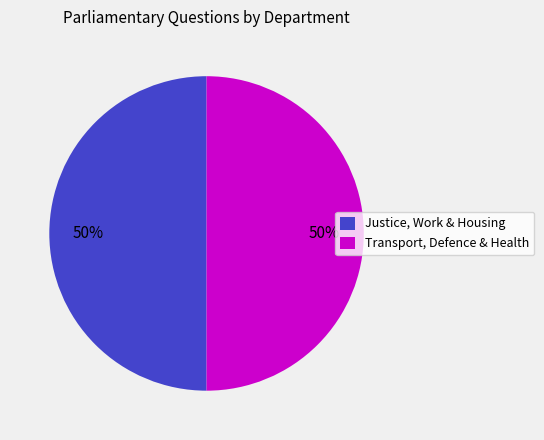

What percentage is the Justice, Work & Housing slice, to the nearest percent?

50%